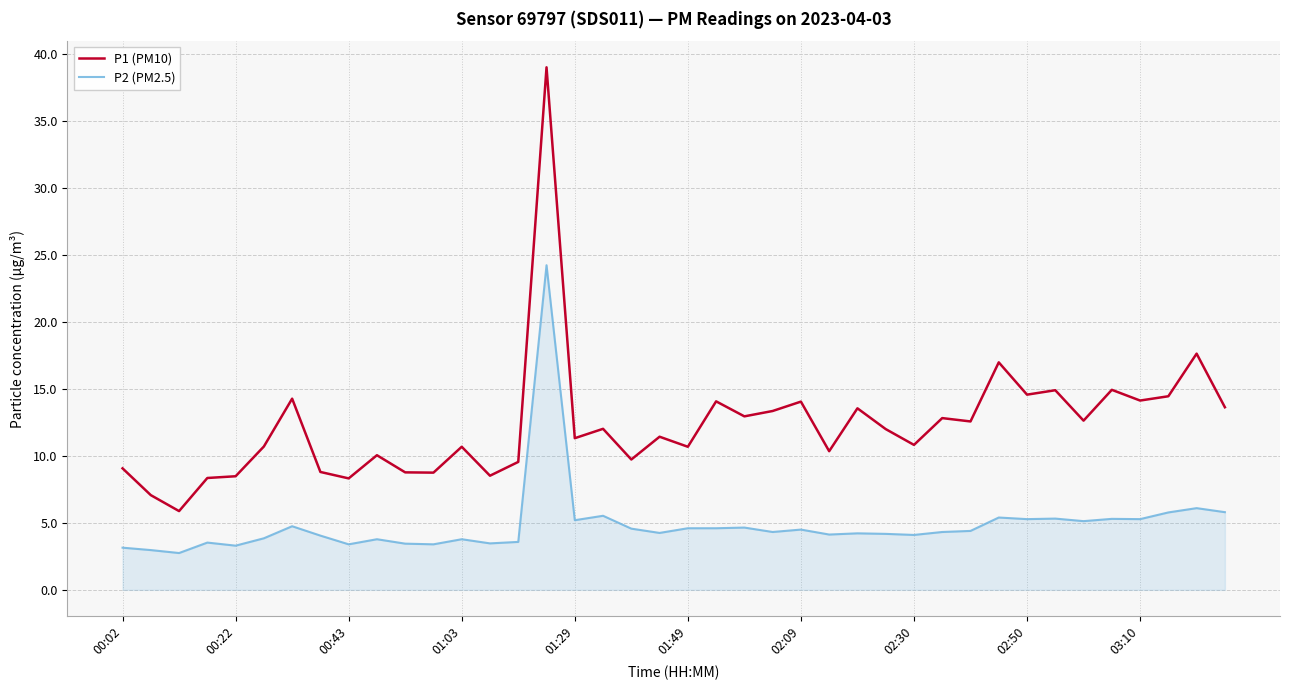

Is this an area chart (filled region under the line)?

No